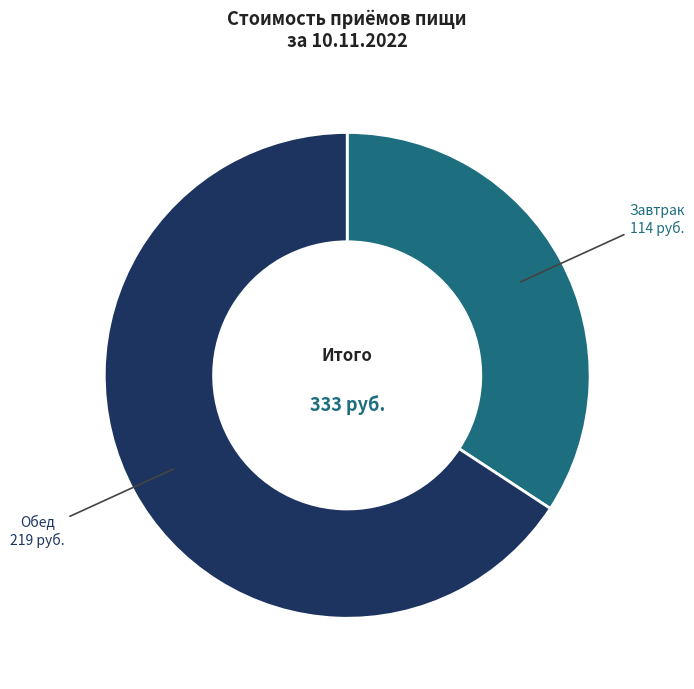

Is there any slice that represents more than half of the pie?

Yes